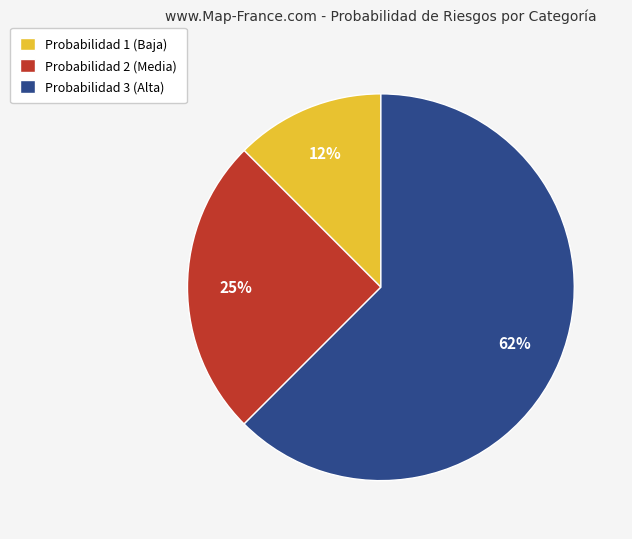

True or false: Probabilidad 1 (Baja) accounts for 12% of the total.

True